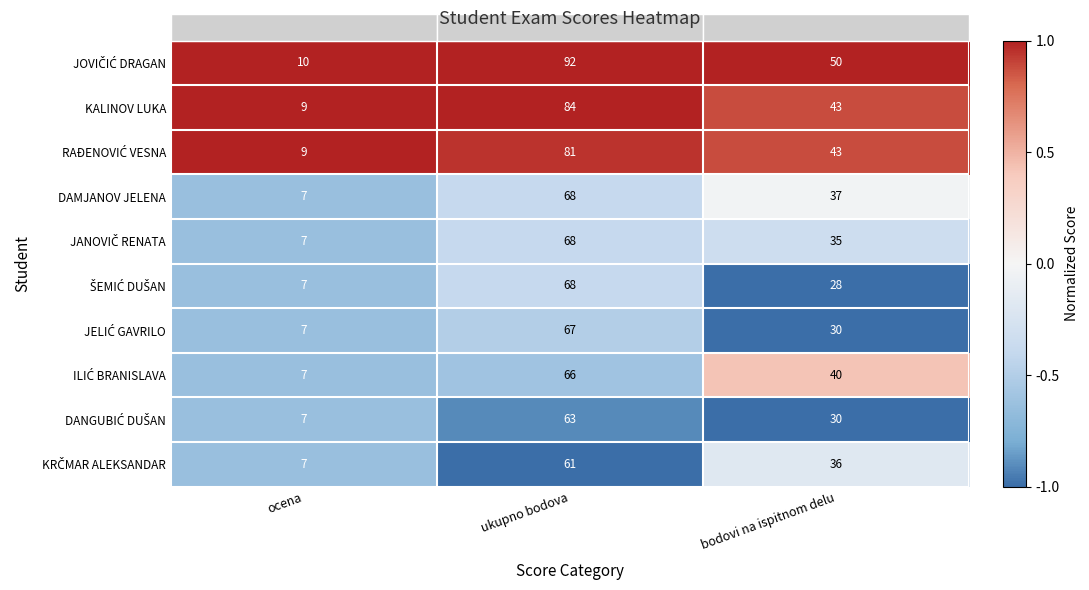

List the labels in order of KALINOV LUKA value, smallest first.

ocena, bodovi na ispitnom delu, ukupno bodova